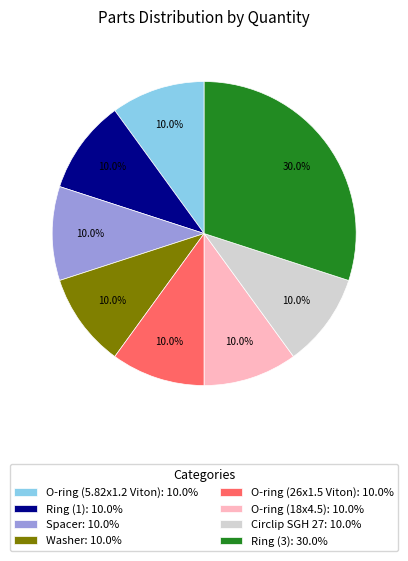

How much of the chart is everything except Ring (1)?

90.0%